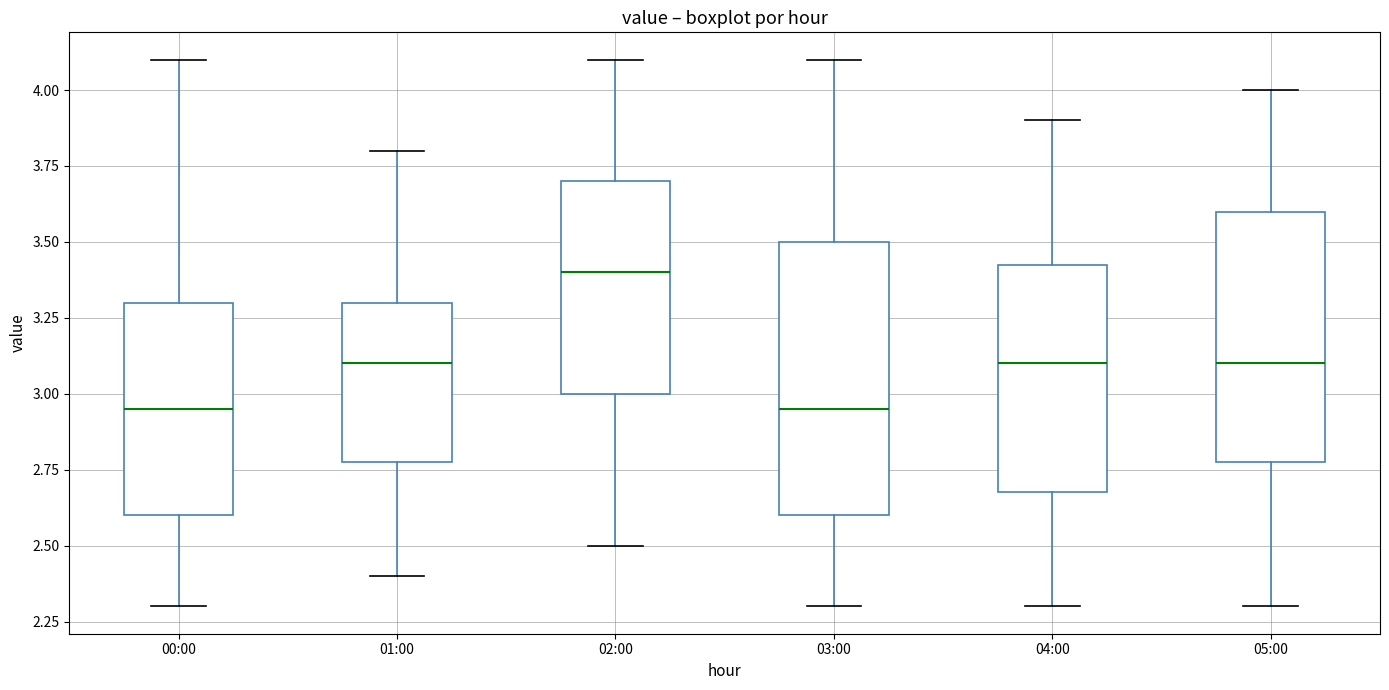

Where is the upper edge of the box for 04:00 on the y-axis? The values are not printed on the chart, so give them approximately, as read against the axis.

3.45